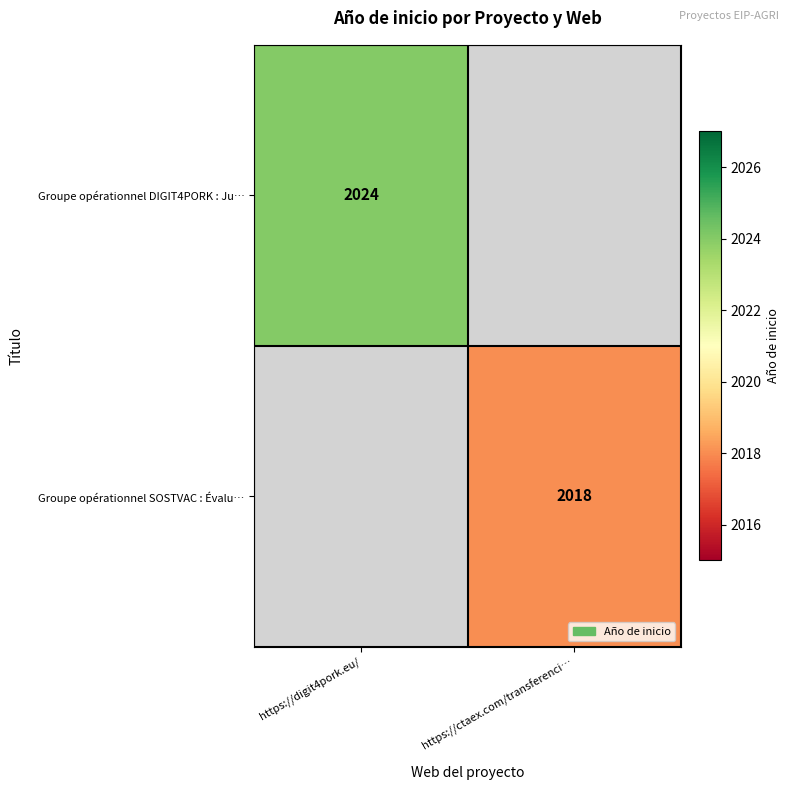

The value of Groupe opérationnel SOSTVAC : Évalu… at https://ctaex.com/transferenci… is 2018. True or false?

True